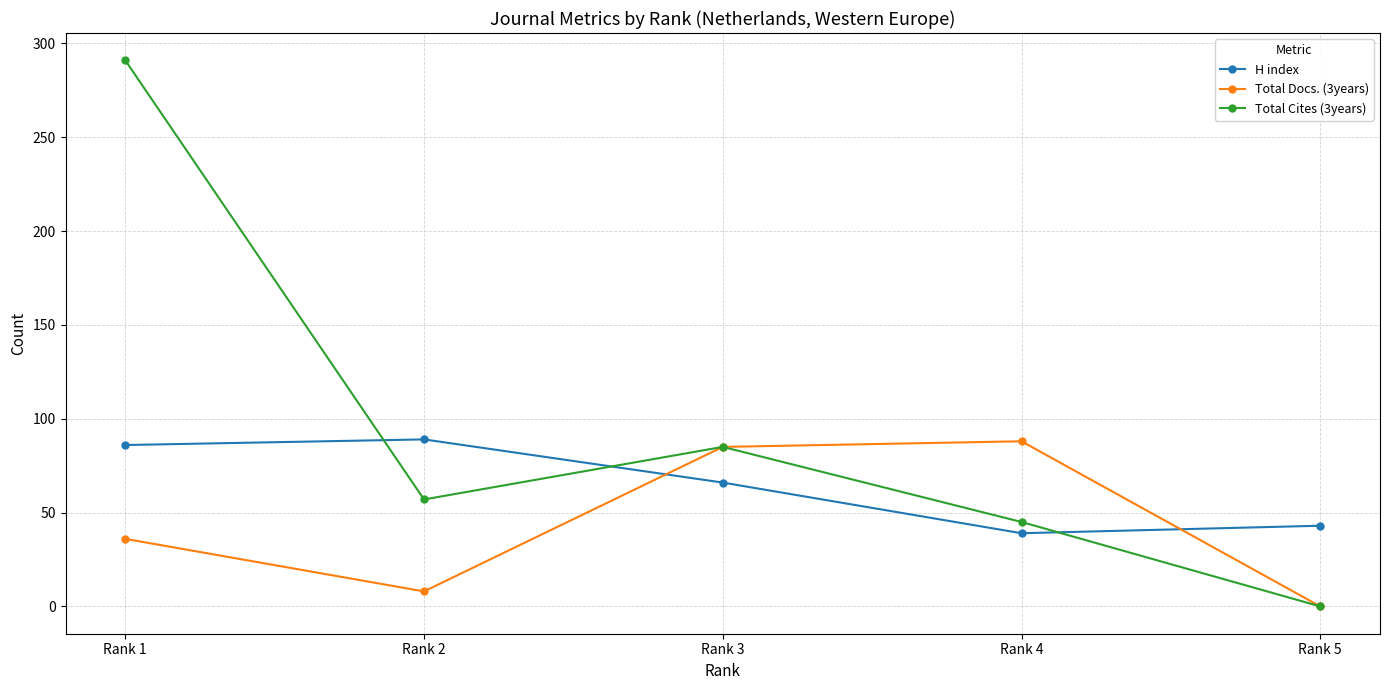

At which label does Total Cites (3years) reach its minimum?

Rank 5